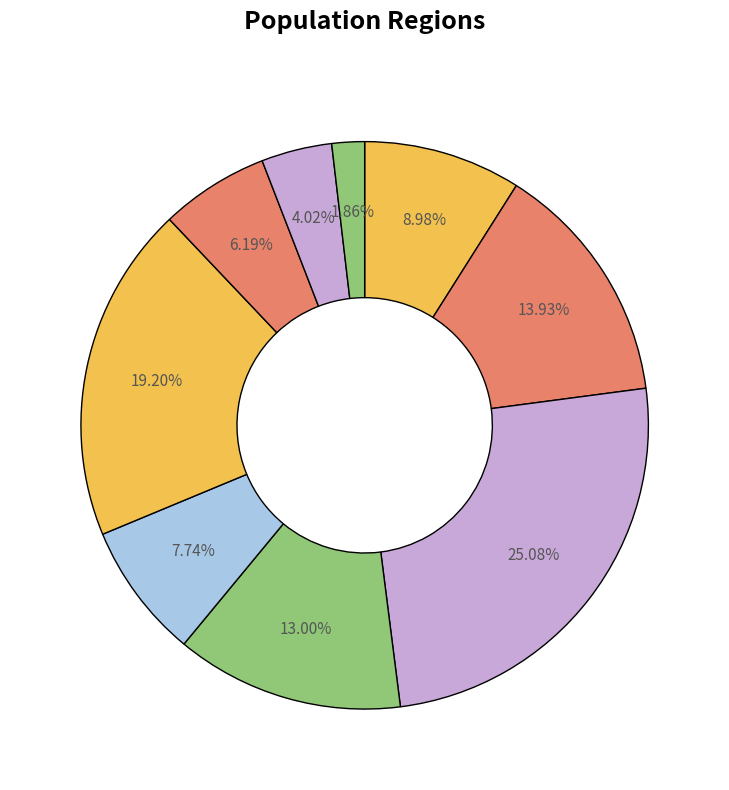

How many slices are in this pie chart?

9